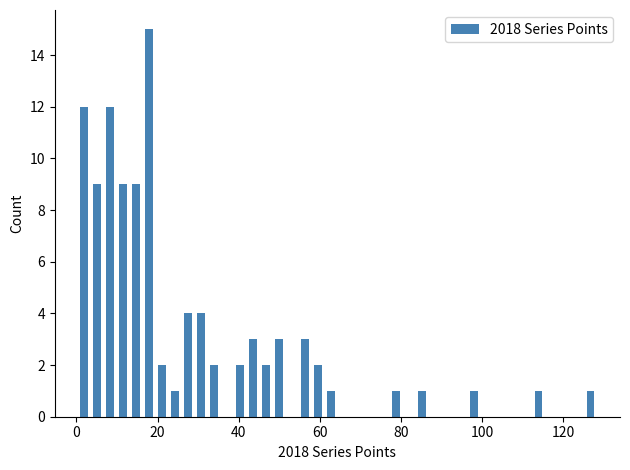

Around what value on the x-axis is the tallest bar? Give the approximate position of its centre, as read against the axis.

18